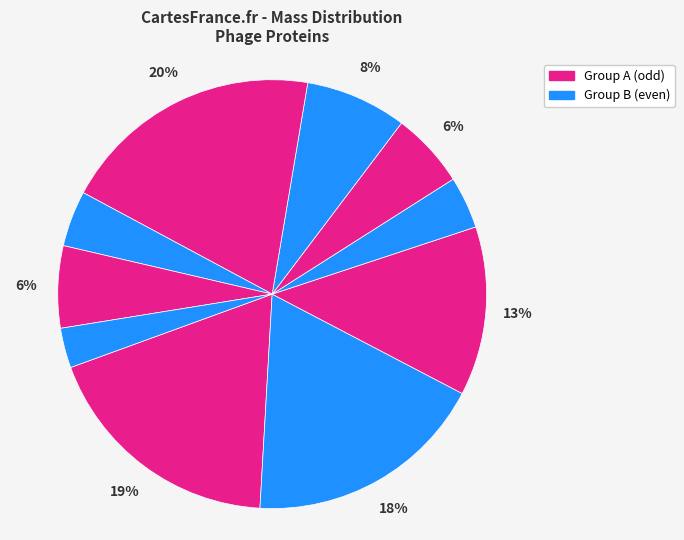

Count the number of slices in the pie.

10